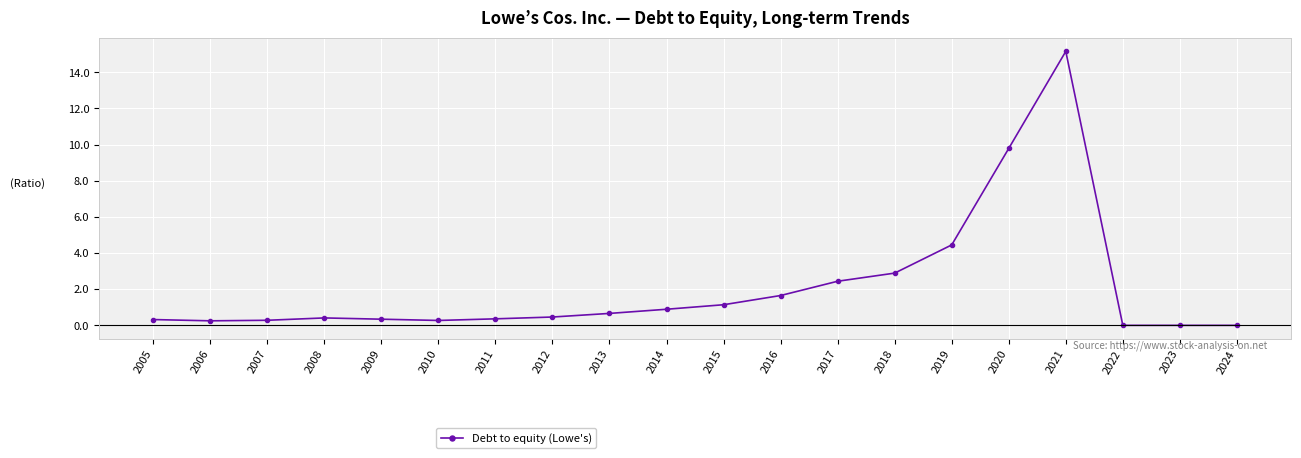

True or false: the data has more than 0 interior local peaks.

True